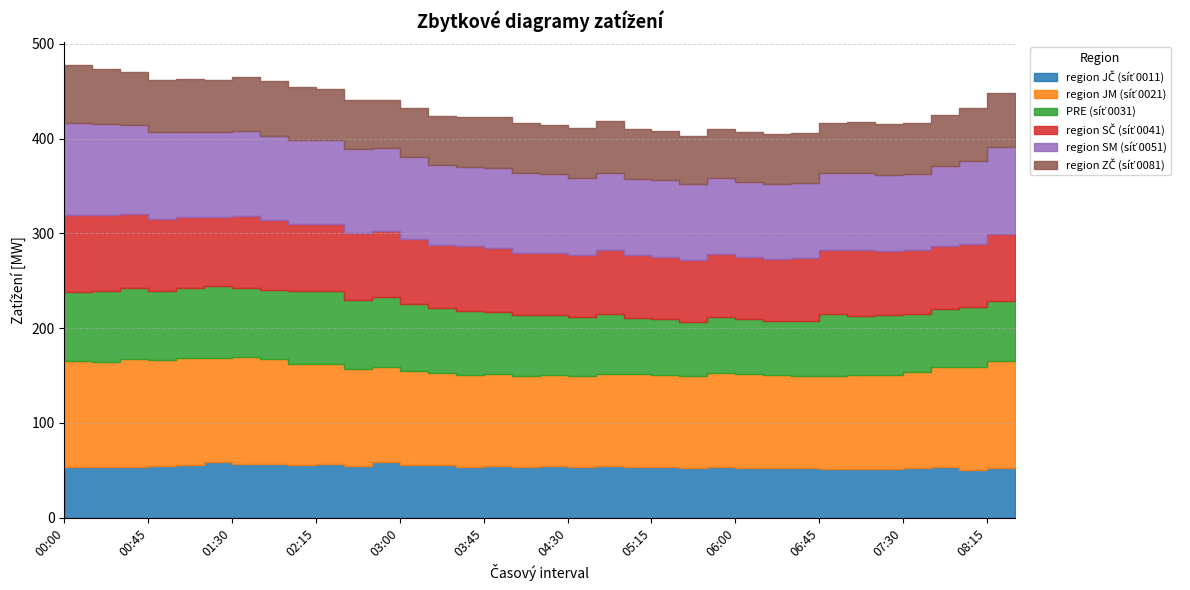

True or false: region JČ (síť 0011) and region SM (síť 0051) intersect in this chart.

False